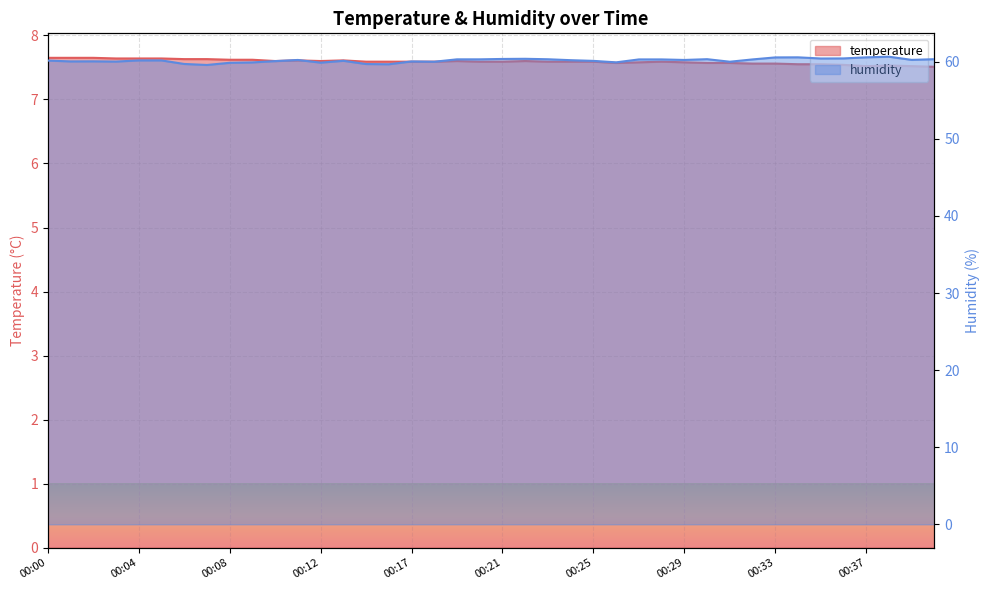

True or false: temperature has a value of 12.0 at 00:31.

False